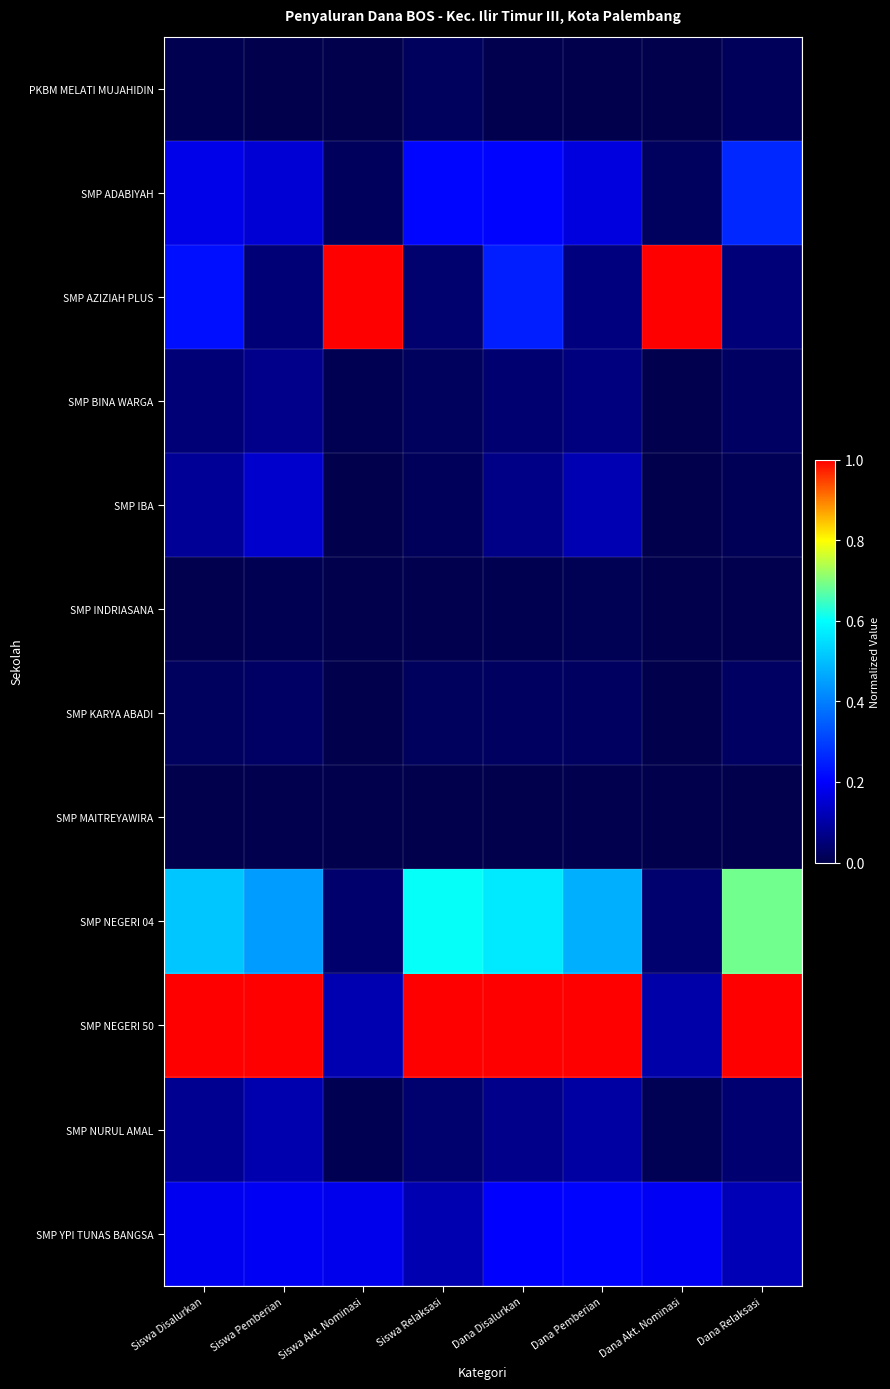

List the series in order of their peak value, highest first.

SMP AZIZIAH PLUS, SMP NEGERI 50, SMP NEGERI 04, SMP ADABIYAH, SMP YPI TUNAS BANGSA, SMP IBA, SMP NURUL AMAL, SMP BINA WARGA, SMP KARYA ABADI, PKBM MELATI MUJAHIDIN, SMP INDRIASANA, SMP MAITREYAWIRA